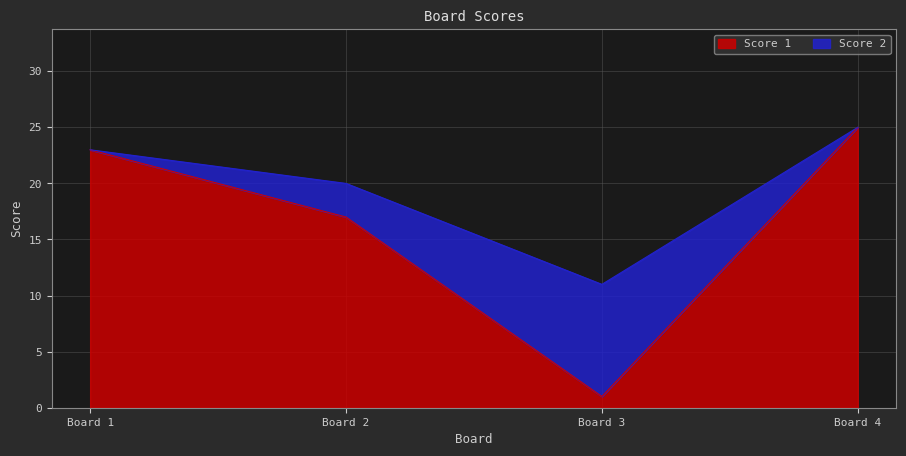

How many data points in Score 1 are less than 23?

2